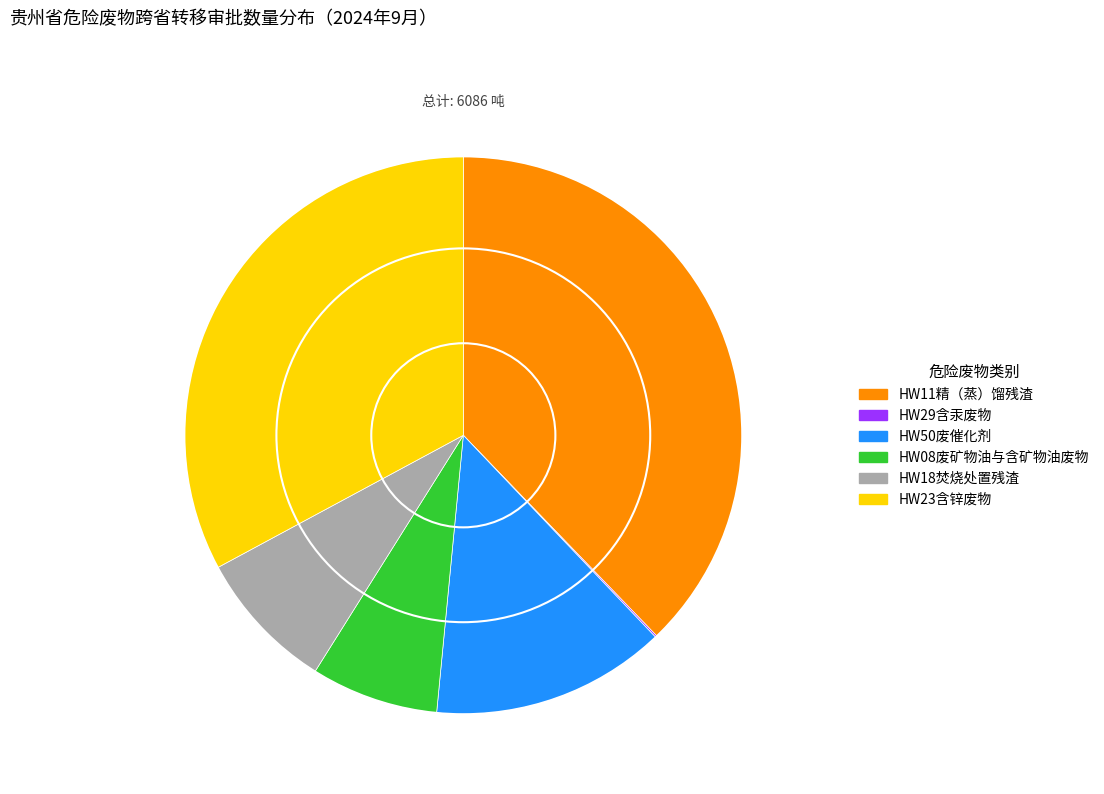

Combined, do HW23含锌废物 and HW18焚烧处置残渣 account for over 50%?

No